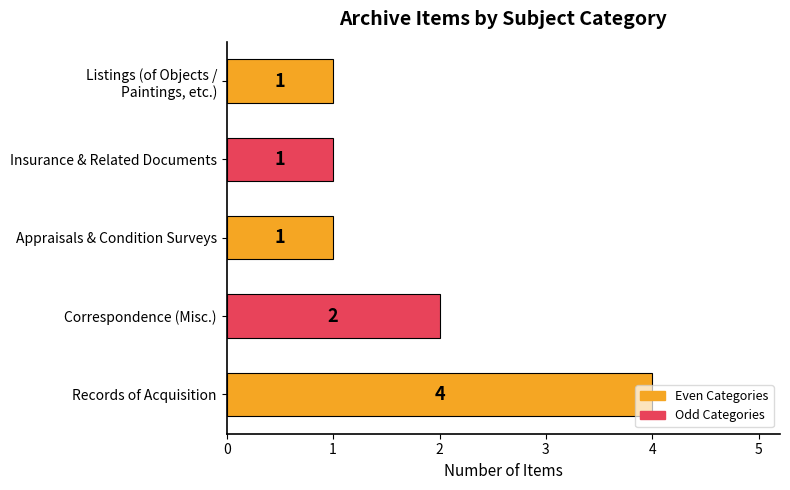

Between Insurance & Related Documents and Correspondence (Misc.), which is larger?

Correspondence (Misc.)